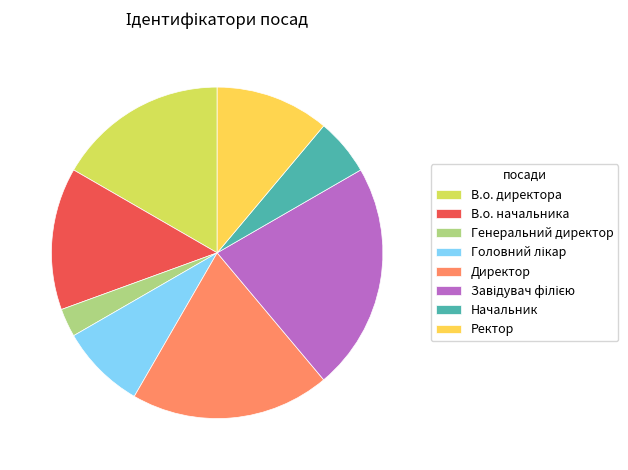

Is В.о. директора the majority of the pie?

No